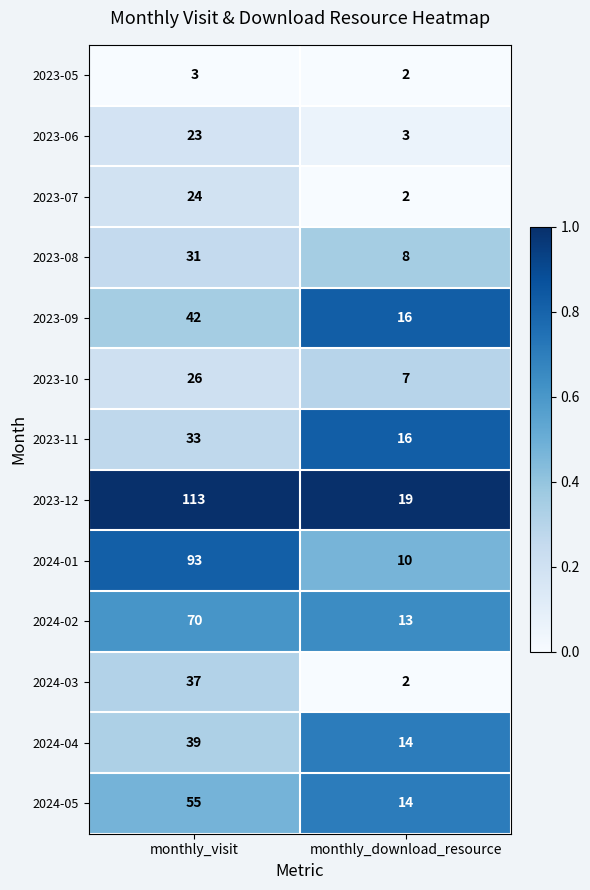

Between monthly_visit and monthly_download_resource, which series saw the biggest shift?

2023-12